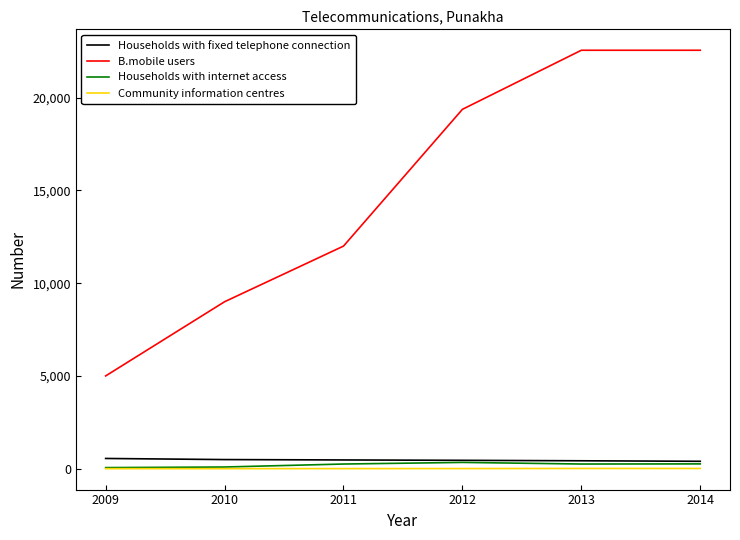

At how many categories does at least one series exceed 774?

6